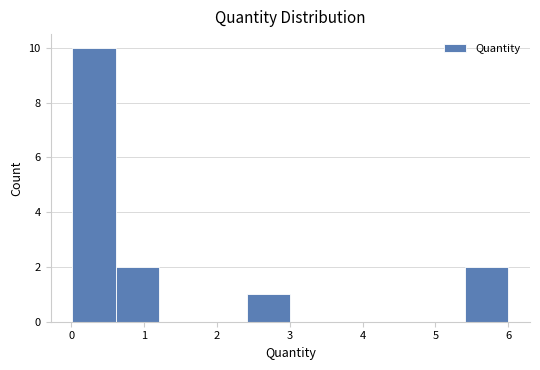

Reading left to right, transcribe this chart: for each bar, give the range it covers on the x-axis and its height. Neither the bar edges nor the heights are printed on the chart, so give them approximately, as read against the axes.

0.0 to 0.6: 10
0.6 to 1.2: 2
1.2 to 1.8: 0
1.8 to 2.4: 0
2.4 to 3.0: 1
3.0 to 3.6: 0
3.6 to 4.2: 0
4.2 to 4.8: 0
4.8 to 5.4: 0
5.4 to 6.0: 2